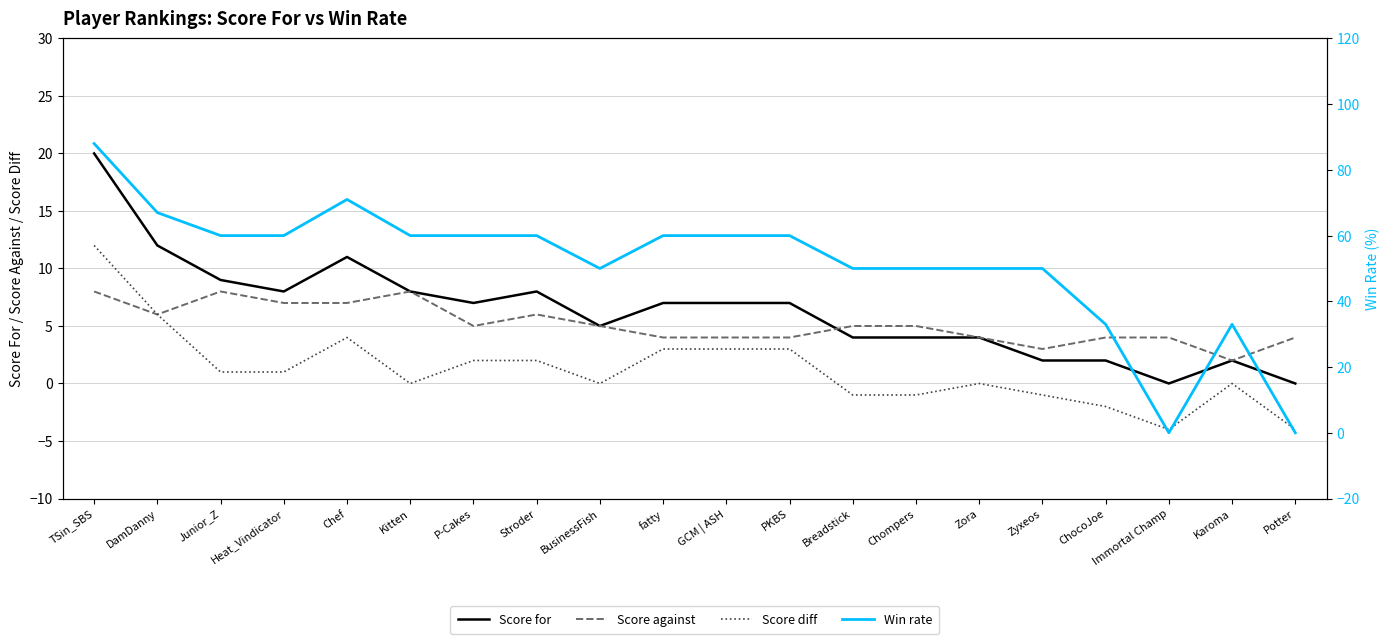

Which series has the largest range (max minus min)?

Win rate